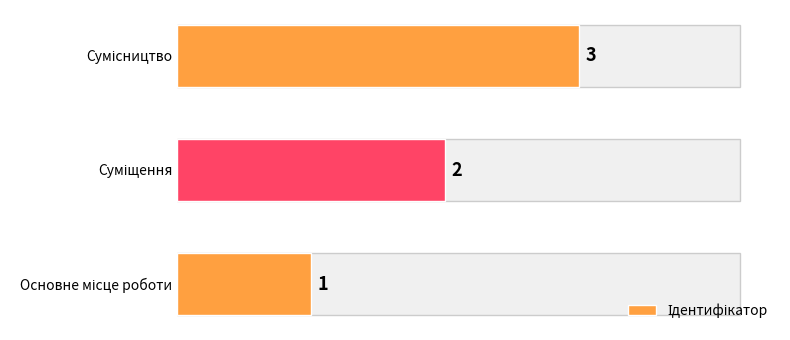

Count the values in the range 1 to 3.

3